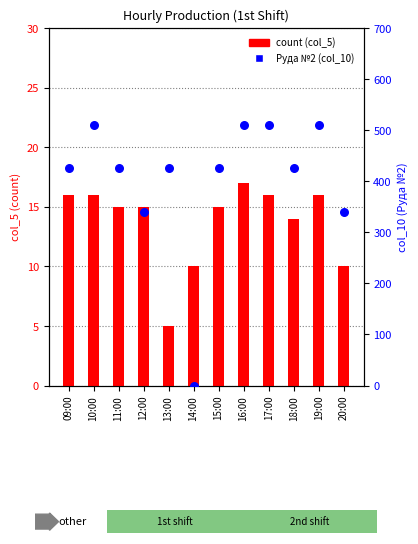

Which series has the widest spread of Y values?

Руда №2 (col_10)